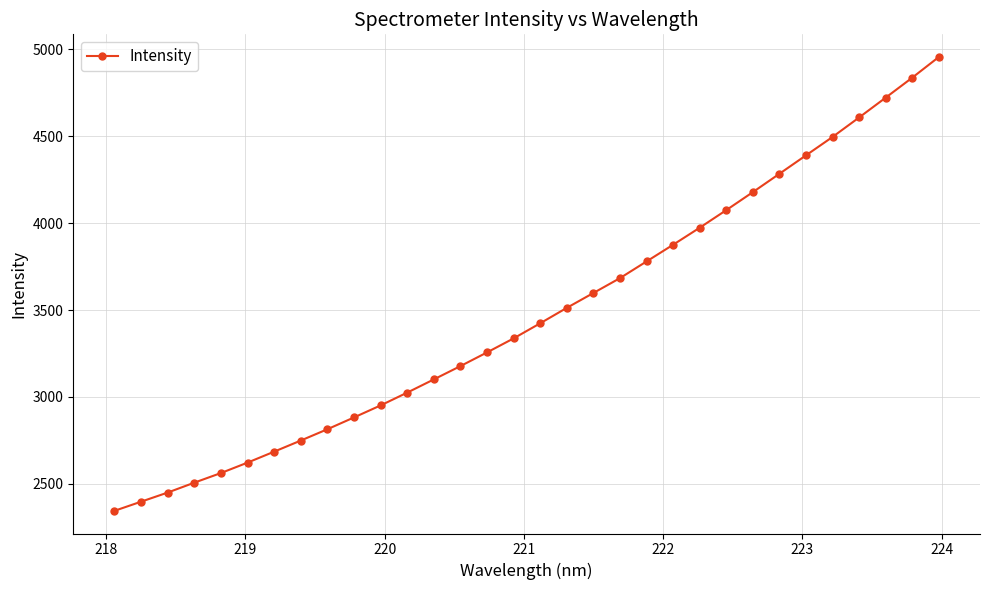

How many data points are above 3423?

16